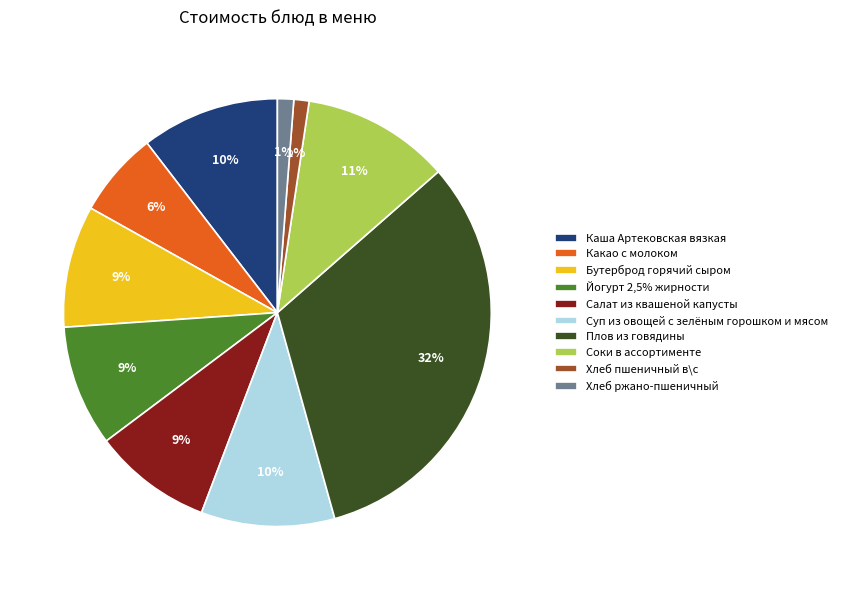

To the nearest percent, what is the average slice percentage?

10%